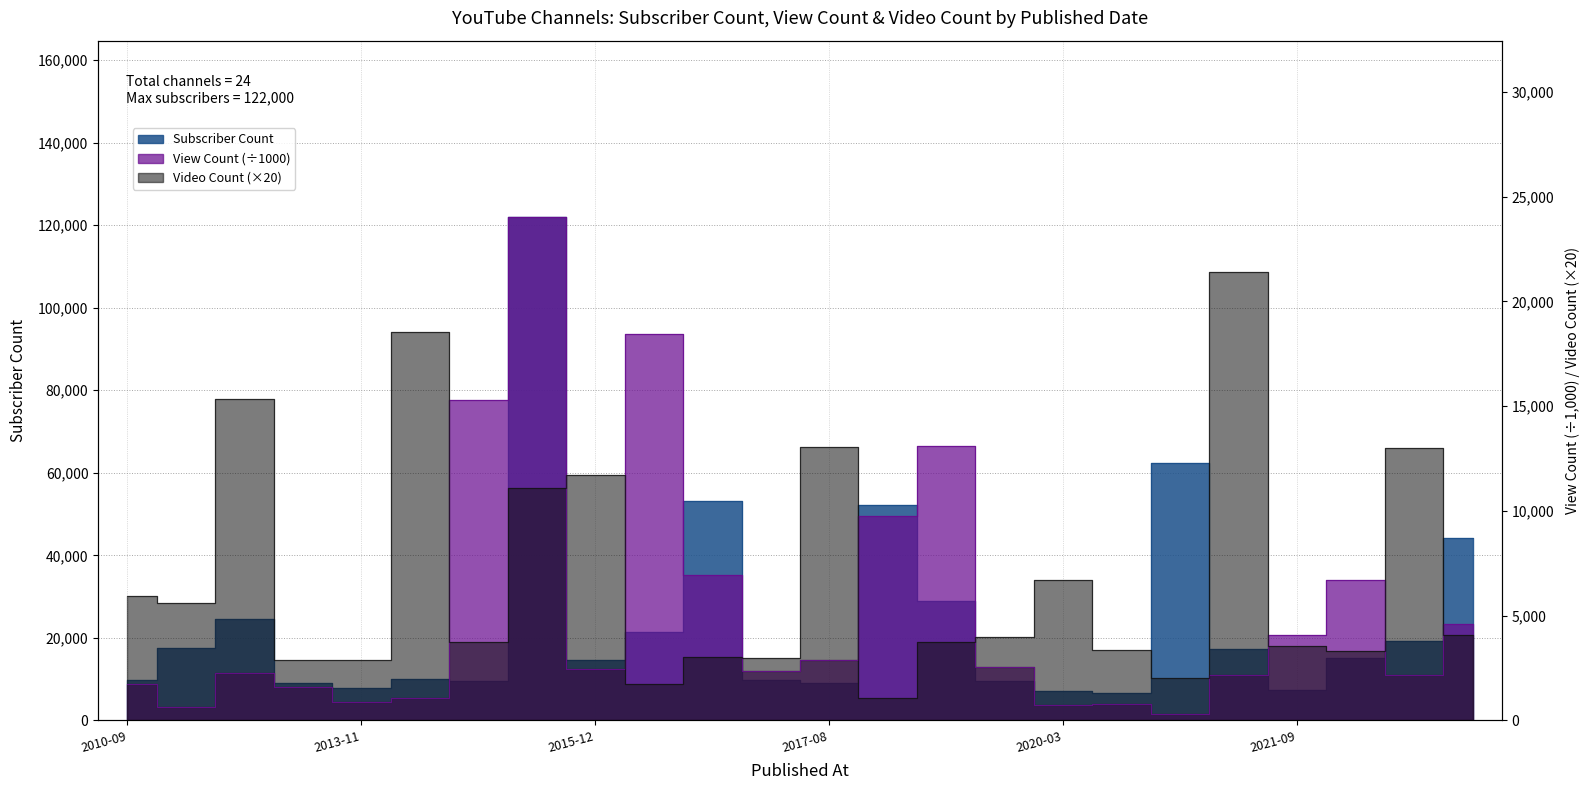

What is the value of the Subscriber Count point at the 24th from the left?

44200.0